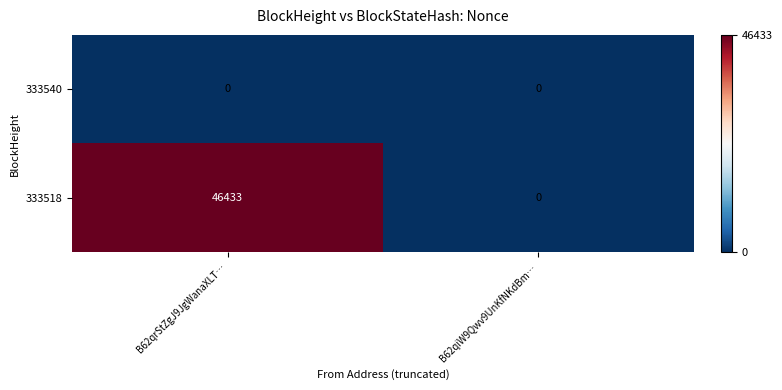

Rank the series by their average value, from lowest to highest.

333540, 333518